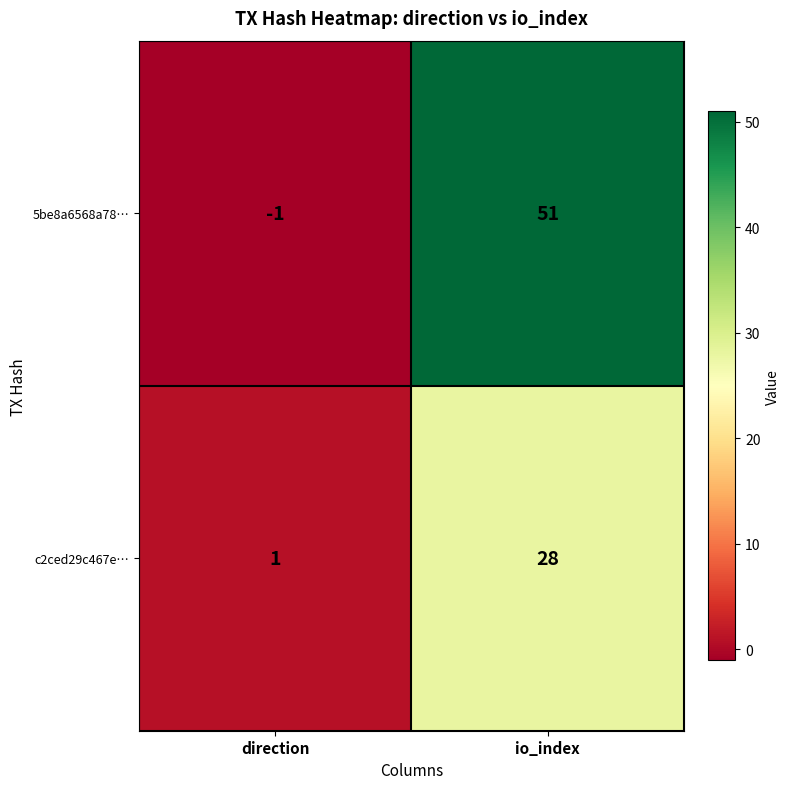

At direction, list the series in order from largest to smallest.

c2ced29c467e…, 5be8a6568a78…